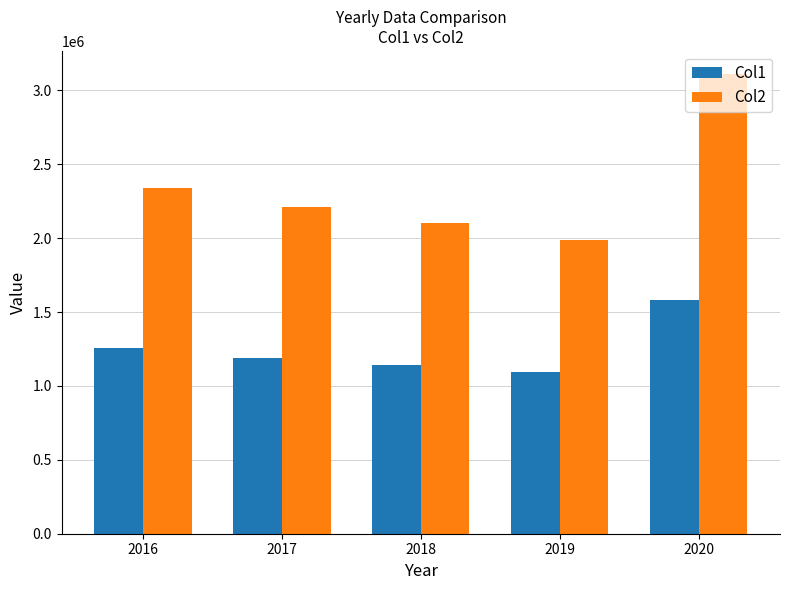

What are all the series names shown in the legend?

Col1, Col2